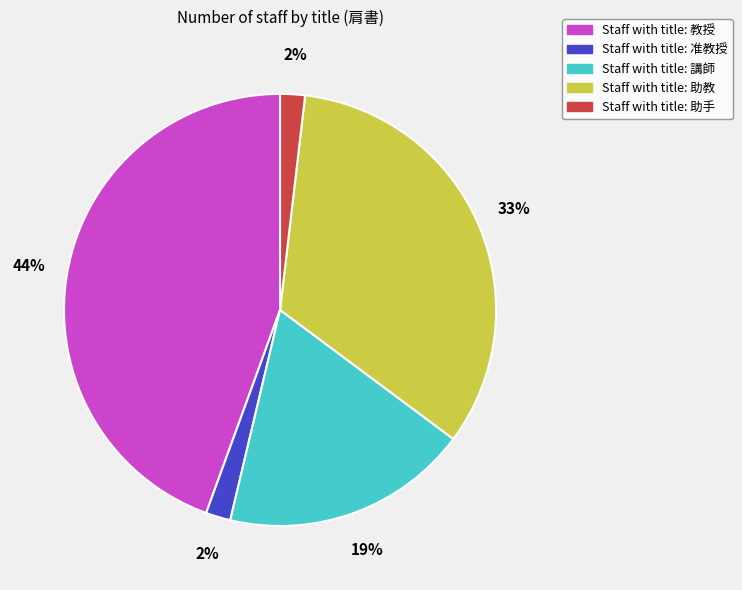

To the nearest percent, what is the average slice percentage?

20%